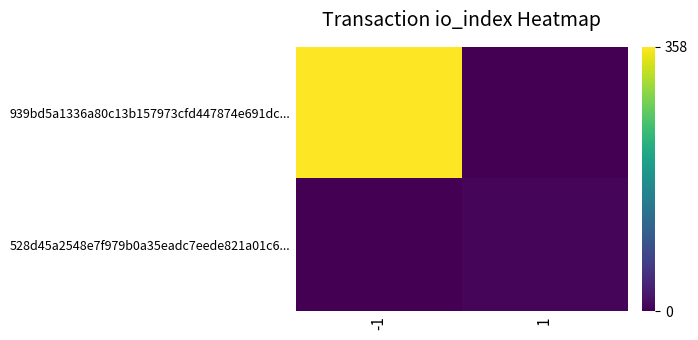

Between -1 and 1, which series saw the biggest shift?

939bd5a1336a80c13b157973cfd447874e691dc...